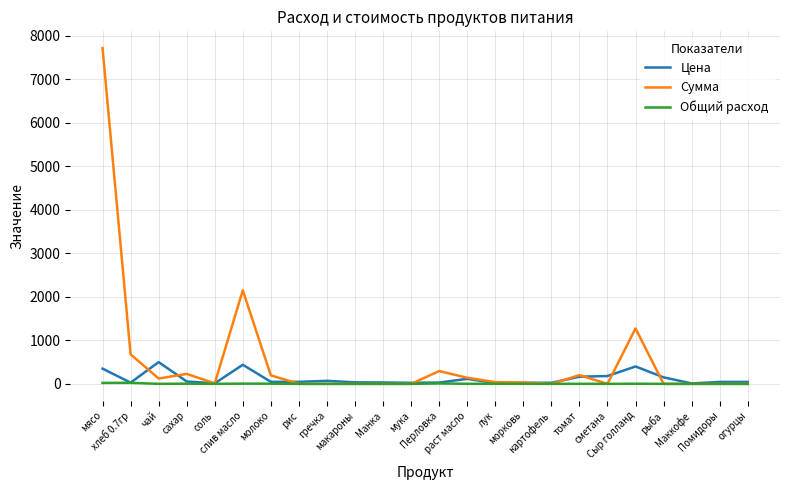

What is the highest value of the Сумма series?

7717.5